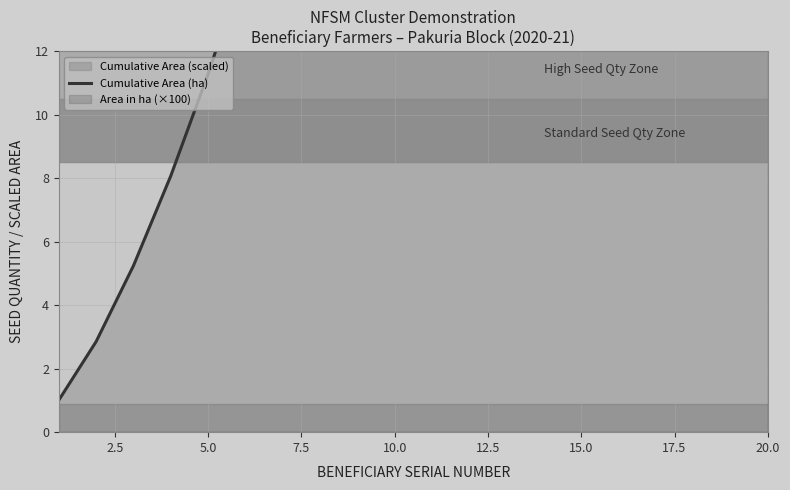

What is the difference between the maximum and minimum values?

89.2